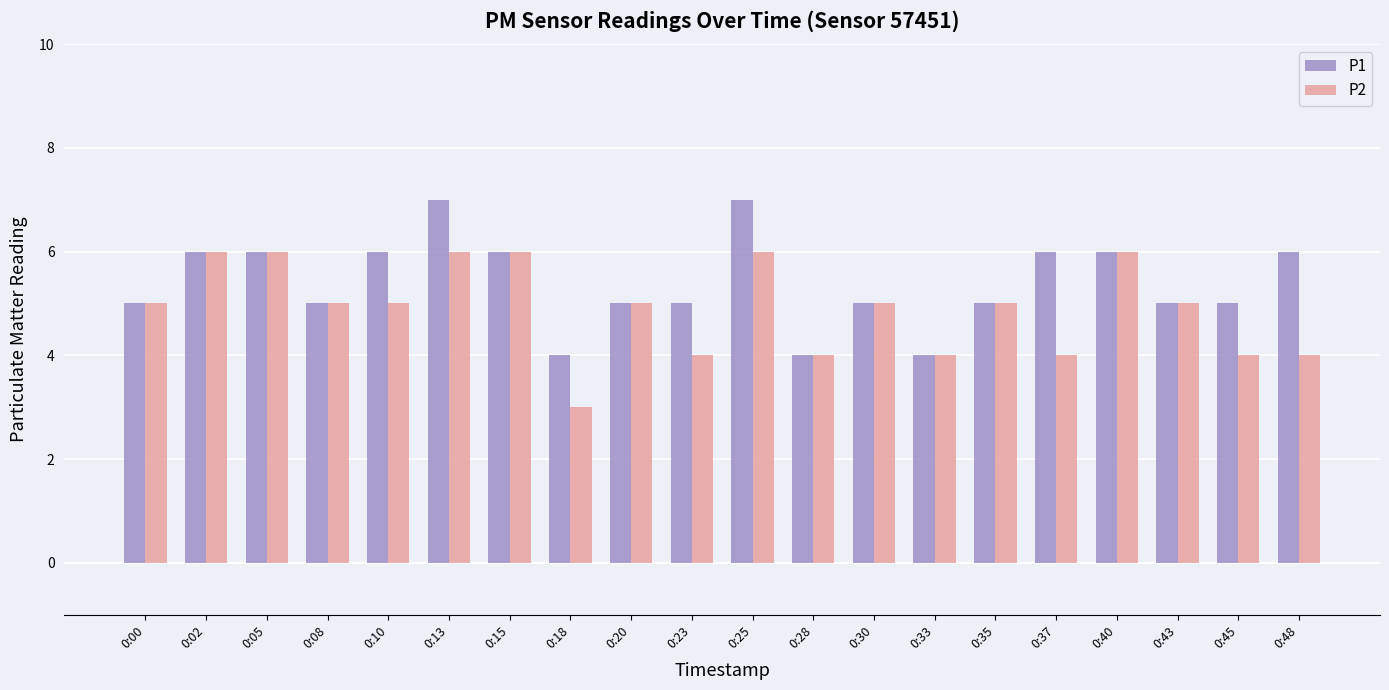

Which series changed the most between 0:00 and 0:10?

P1